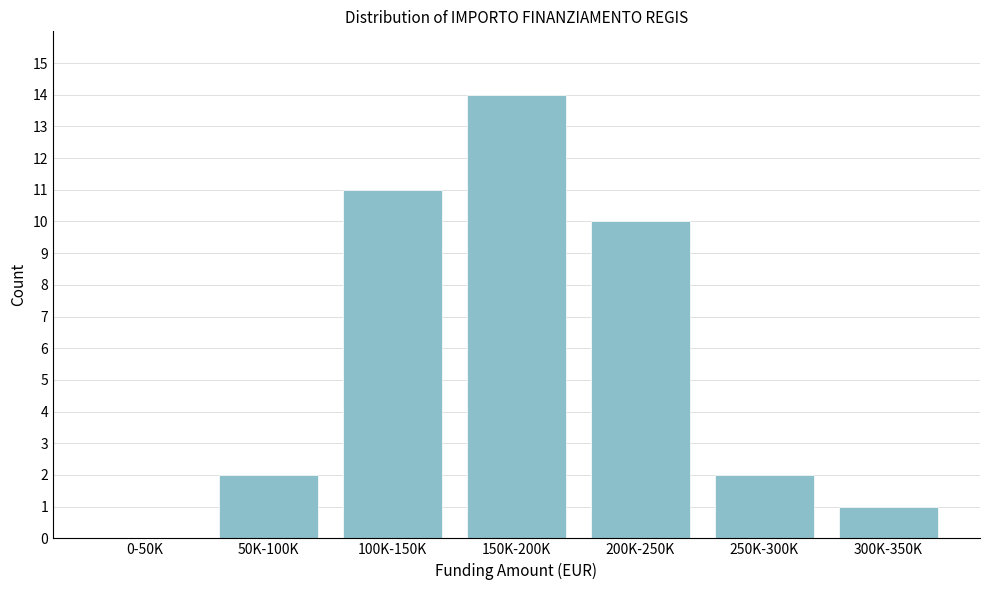

Reading left to right, transcribe all the data shown in this chart.

0-50K=0	50K-100K=2	100K-150K=11	150K-200K=14	200K-250K=10	250K-300K=2	300K-350K=1